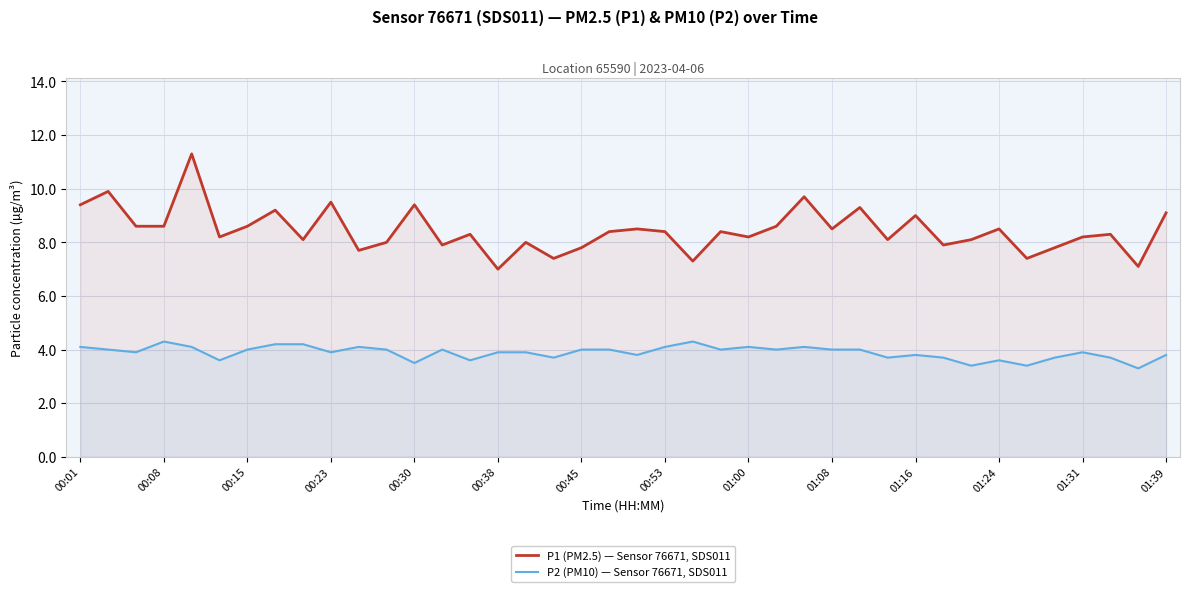

Is it true that P2 (PM10) — Sensor 76671, SDS011 equals 7.6 at 01:00?

False